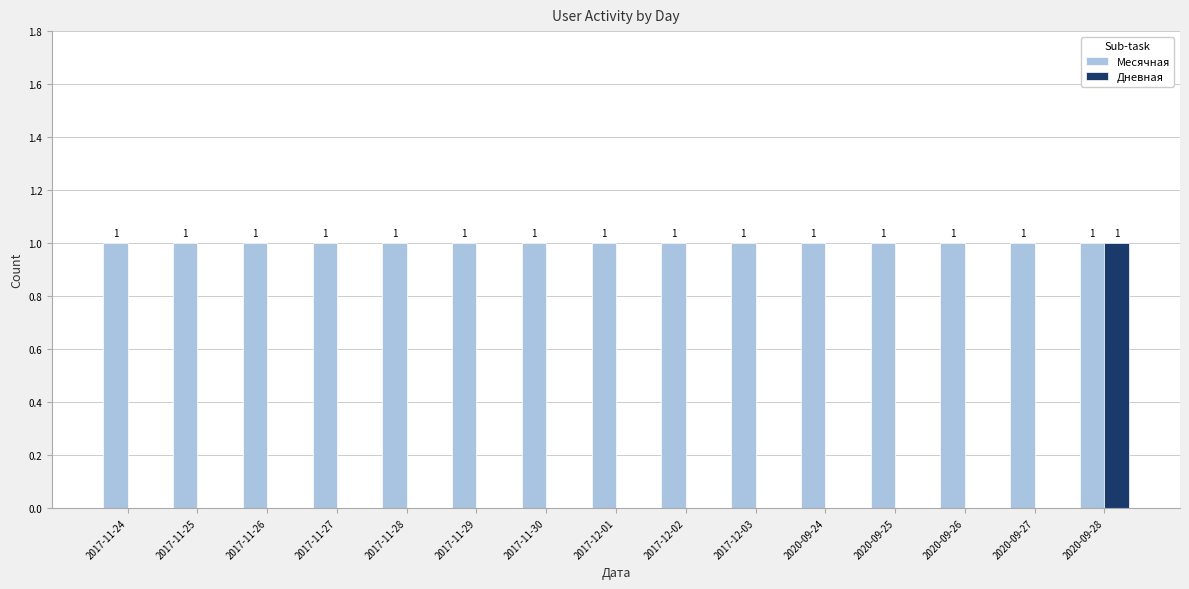

The Месячная series shows 1 at 2020-09-26. True or false?

True